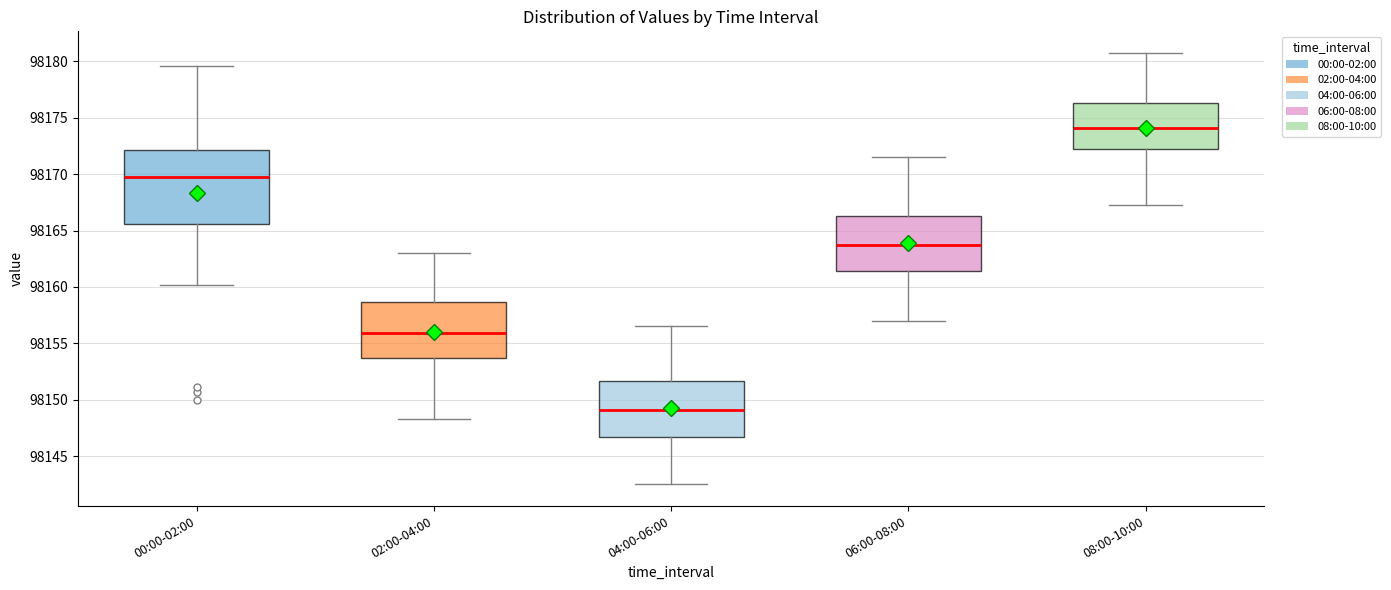

Which box is the tallest, from its lower edge to its upper edge?

00:00-02:00